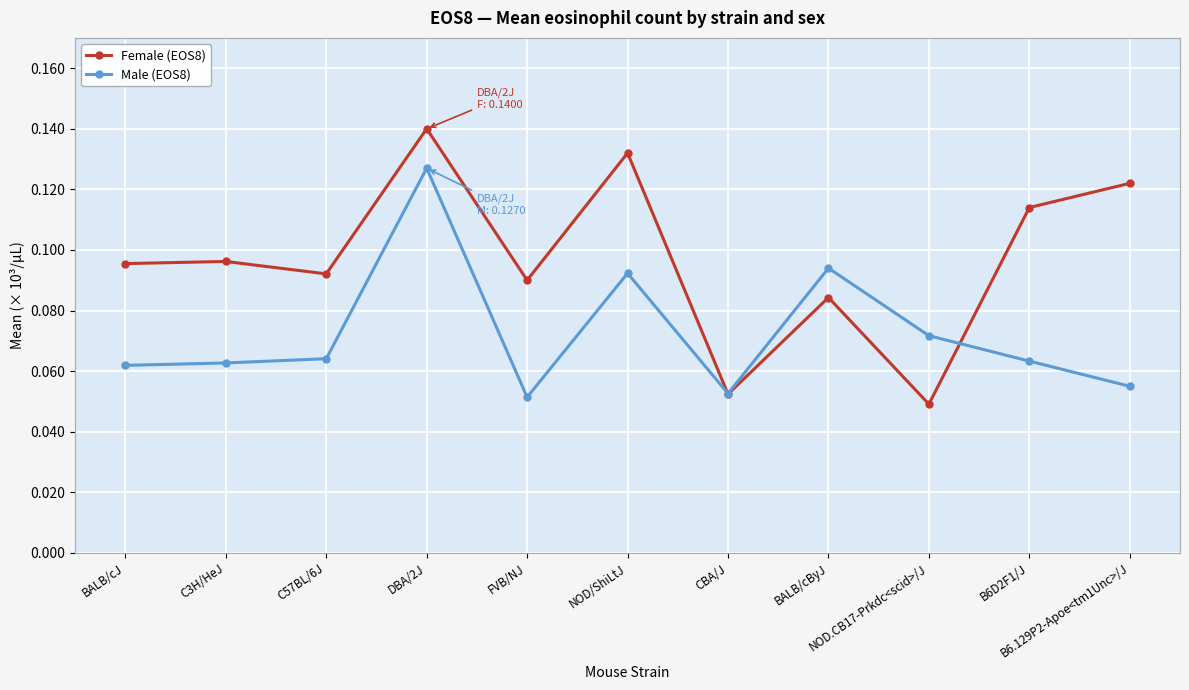

Rank the series by their maximum value, from highest to lowest.

Female (EOS8), Male (EOS8)